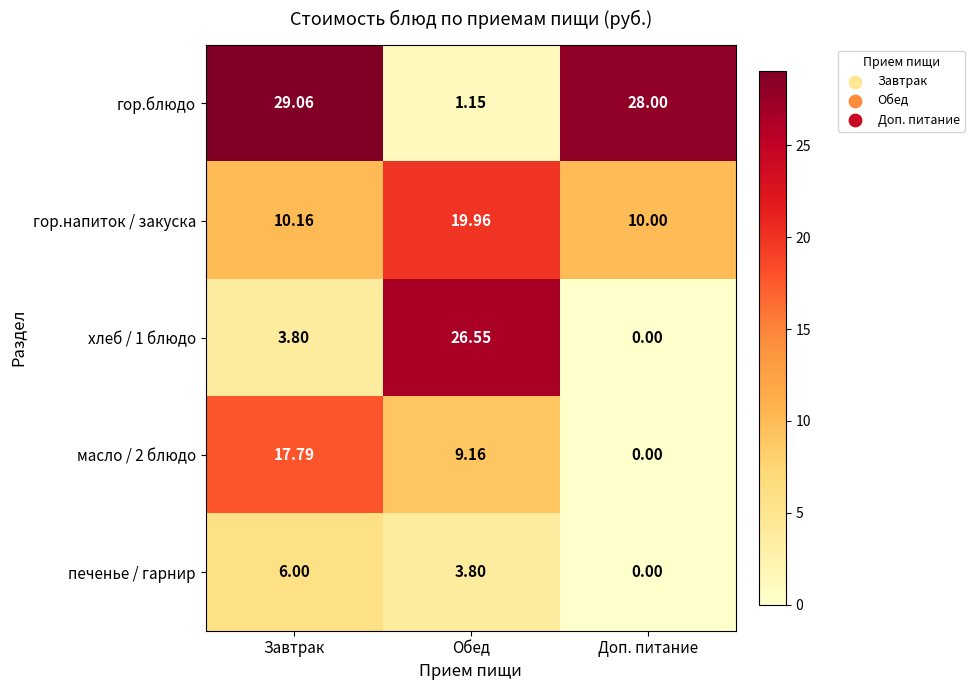

At Обед, list the series in order from largest to smallest.

хлеб / 1 блюдо, гор.напиток / закуска, масло / 2 блюдо, печенье / гарнир, гор.блюдо